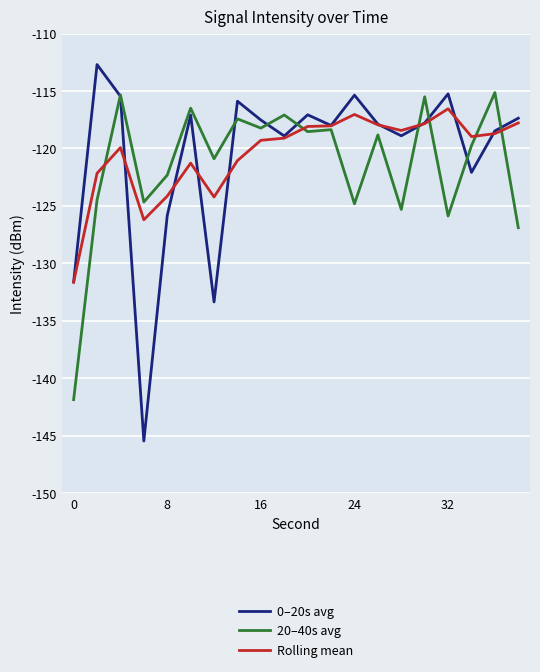

What are all the series names shown in the legend?

0–20s avg, 20–40s avg, Rolling mean